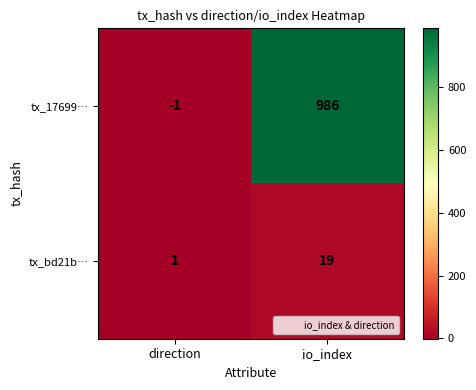

What is the difference between the maximum and minimum values in the tx_bd21b… series?

18